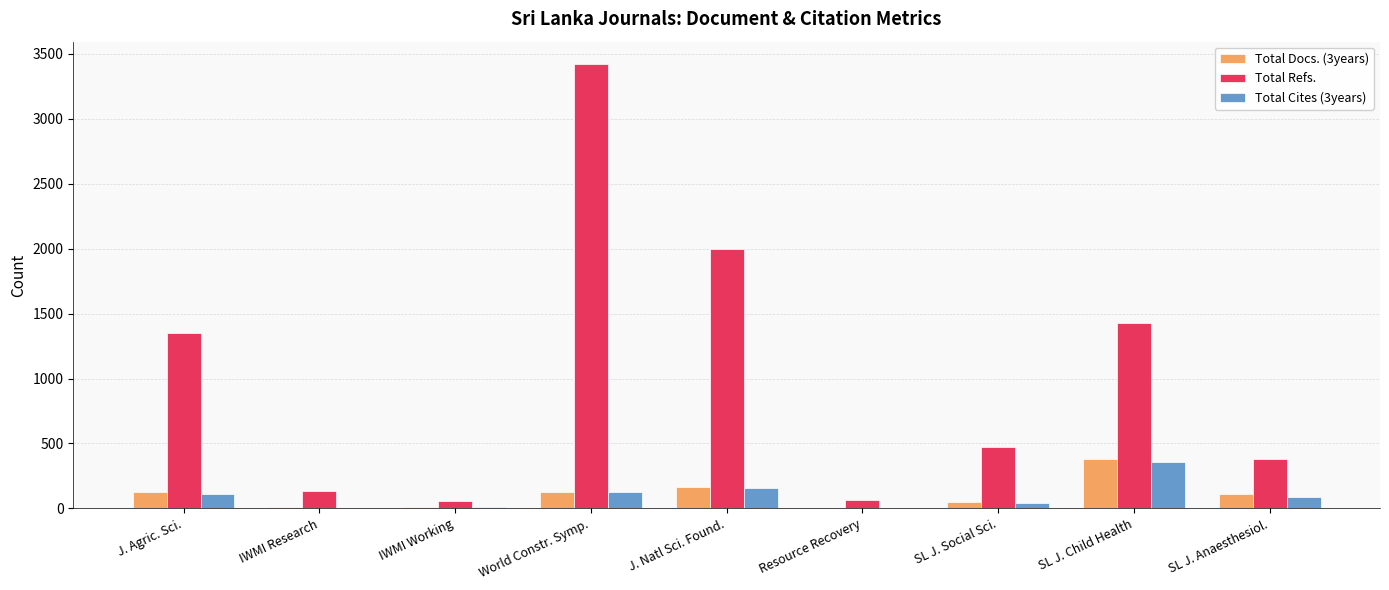

Which series changed the most between Resource Recovery and SL J. Anaesthesiol.?

Total Refs.